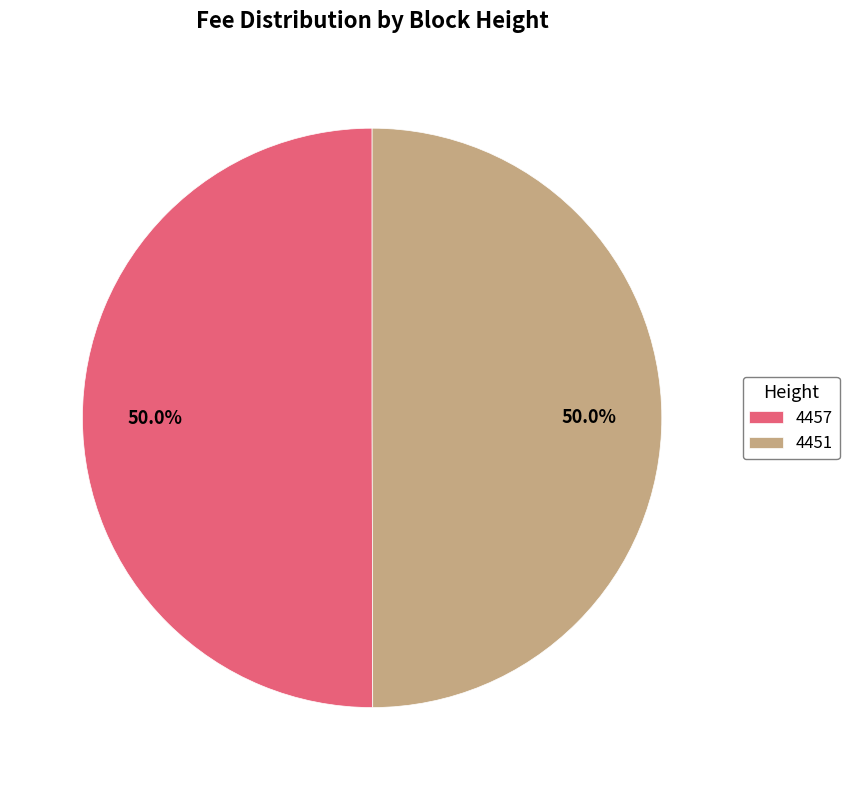

What is the ratio of the value at 4457 to the value at 4451?

1.0